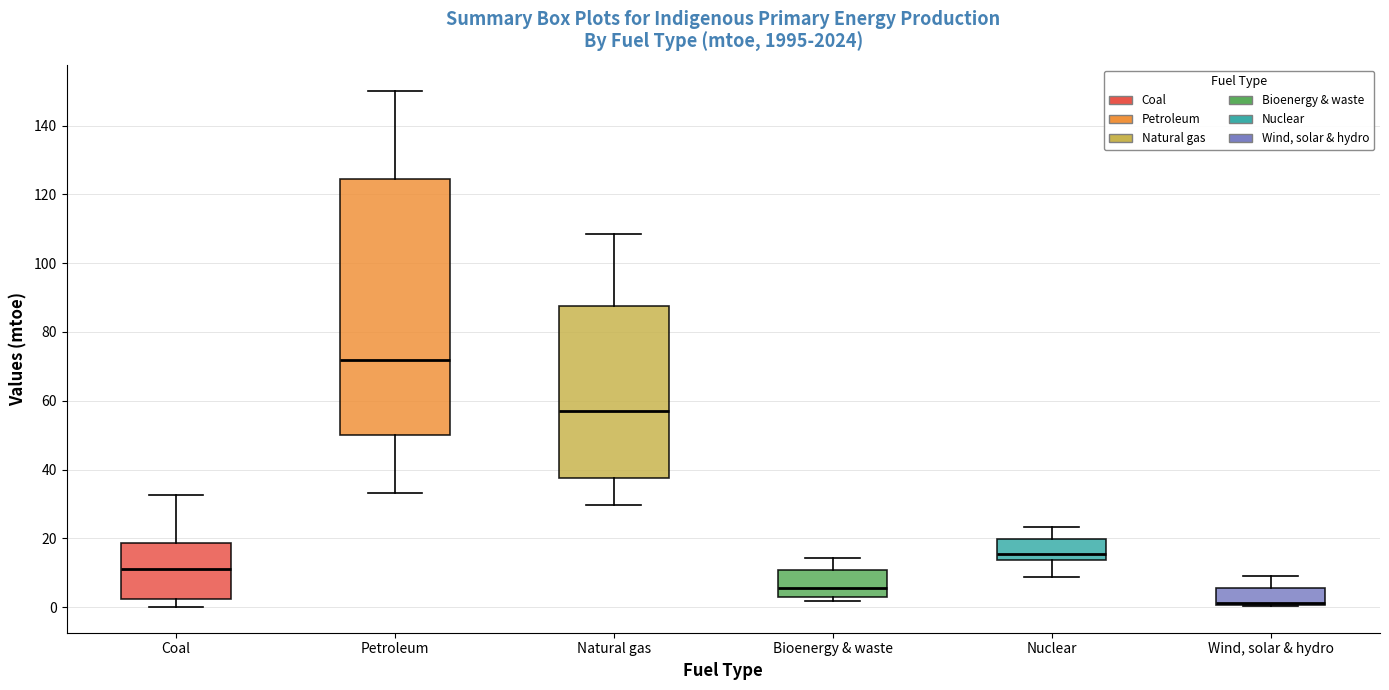

Where does the median line of the box for Petroleum sit on the y-axis? The values are not printed on the chart, so give them approximately, as read against the axis.

72